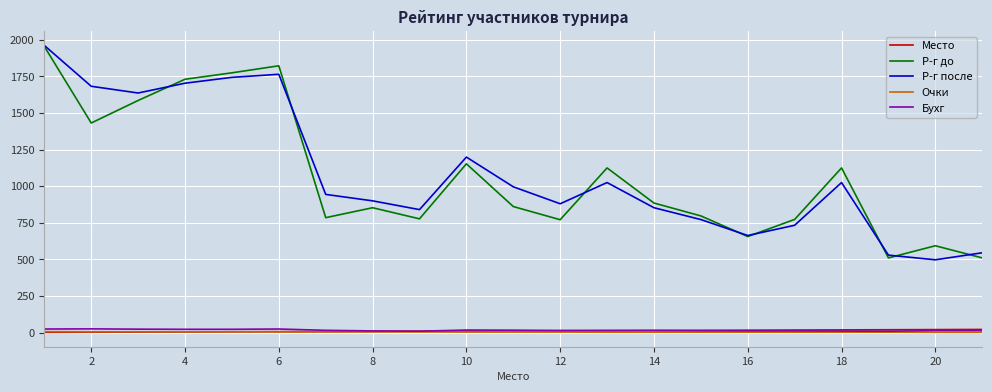

True or false: Бухг has more than 1 points higher than both neighbors.

True